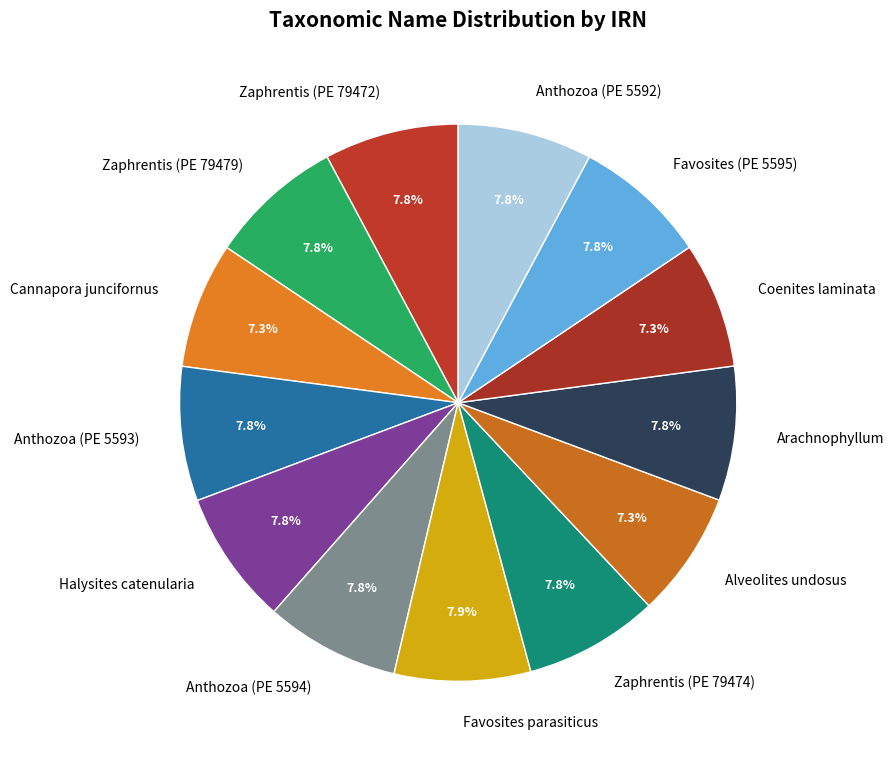

To the nearest percent, what portion does Anthozoa (PE 5594) represent?

8%